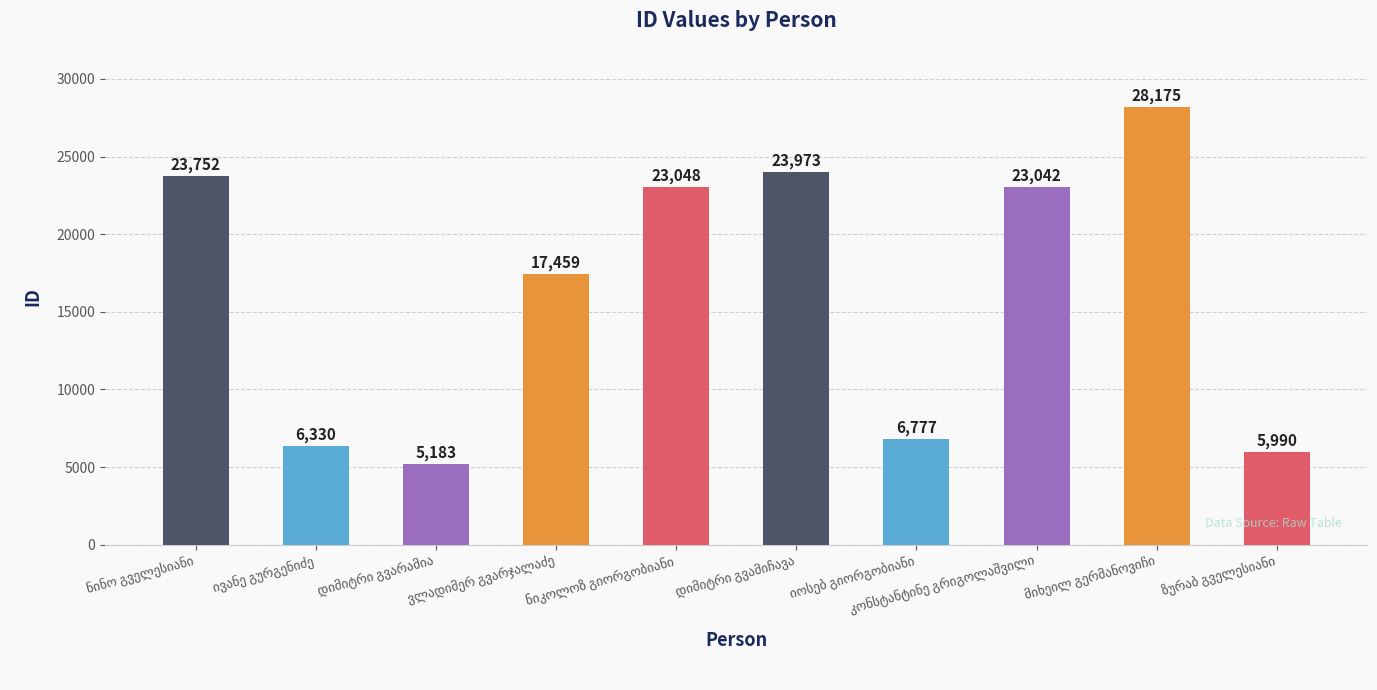

What is the value of the 4th bar from the left?

17459